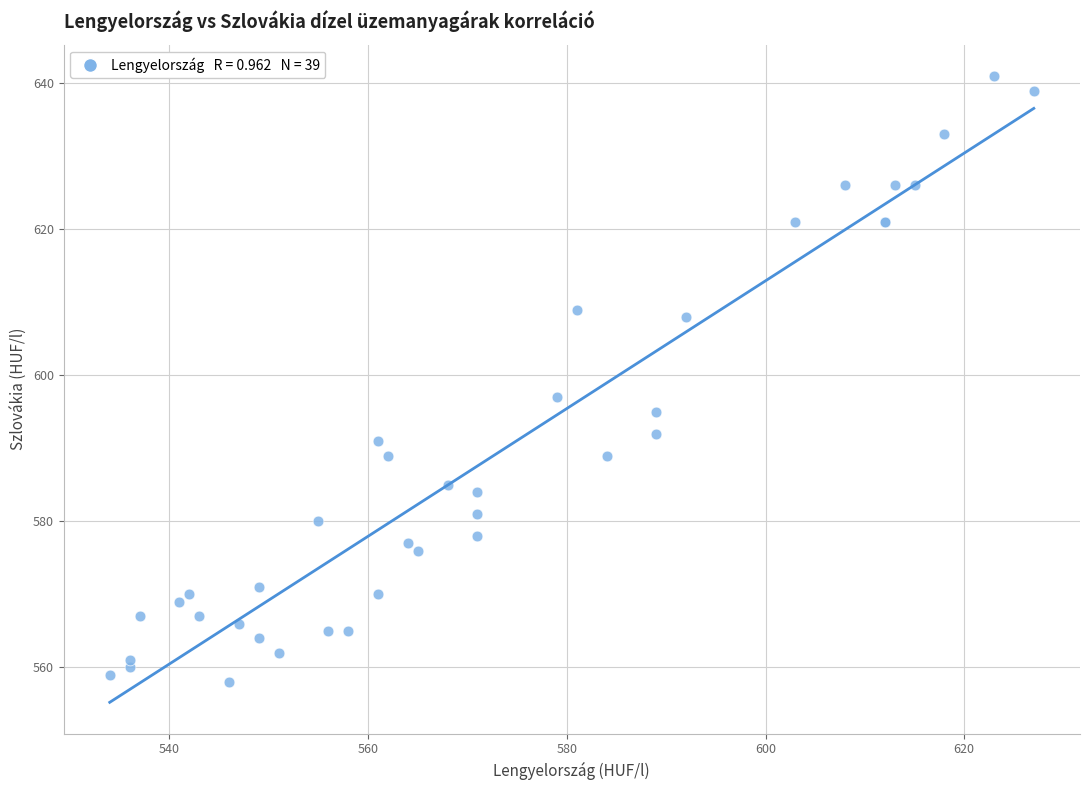

What Y value in the scatter plot is closest to 599?

597